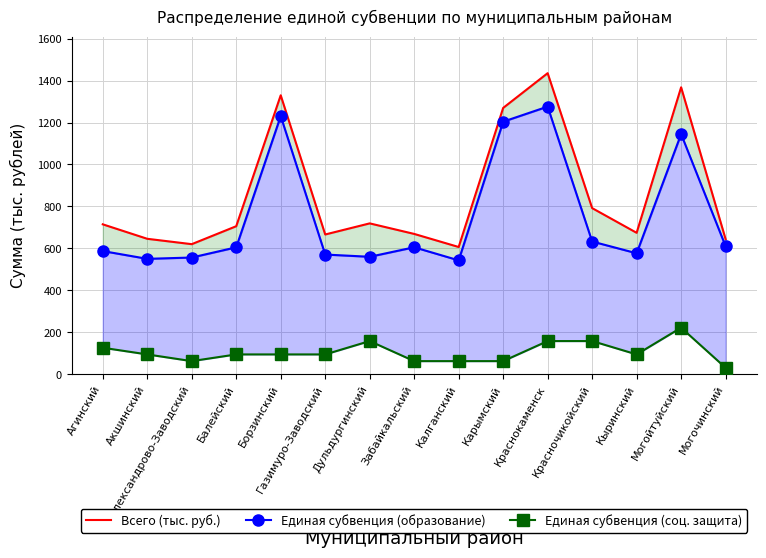

Which series changed the most between Александрово-Заводский and Борзинский?

Всего (тыс. руб.)